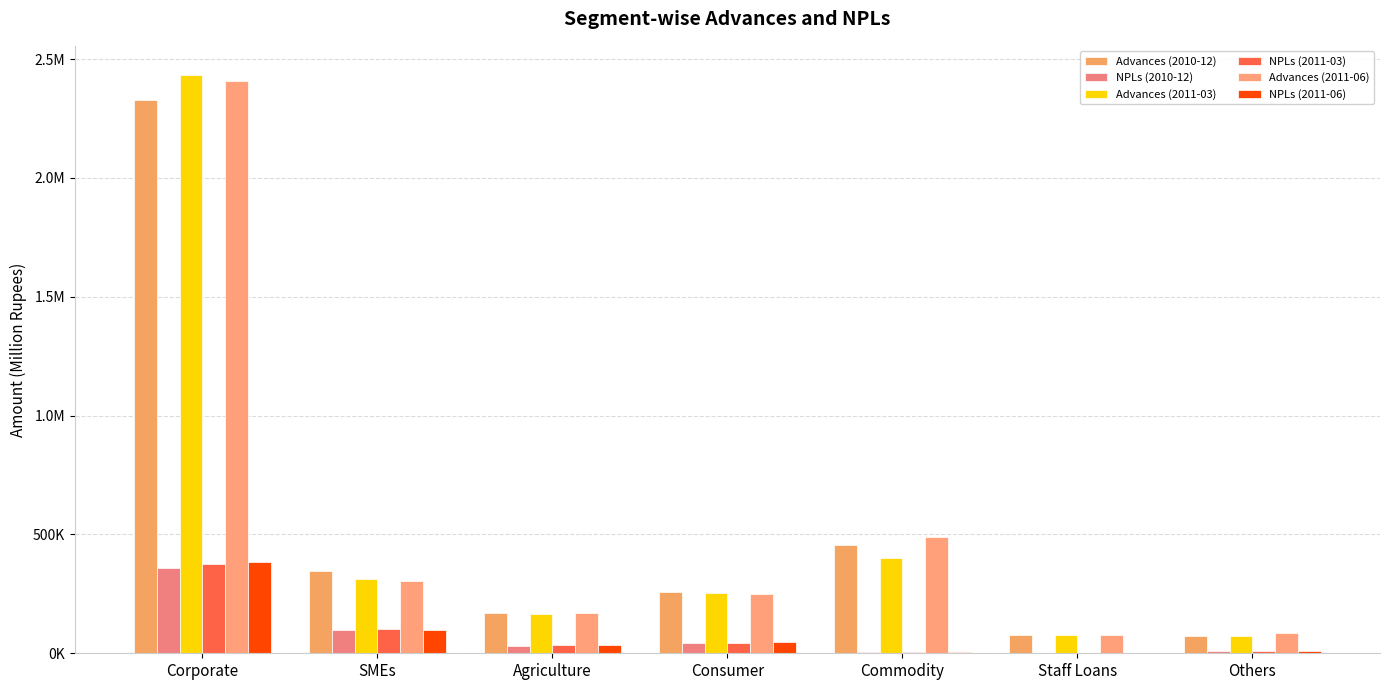

Does the chart contain stacked bars?

No